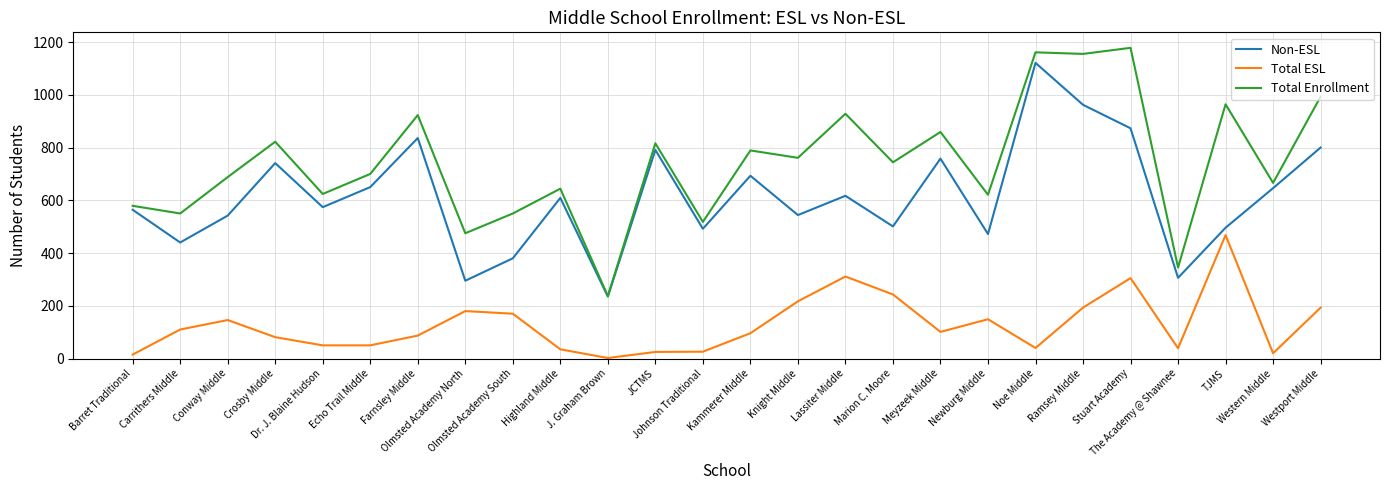

Between Olmsted Academy North and J. Graham Brown, which series saw the biggest shift?

Total Enrollment